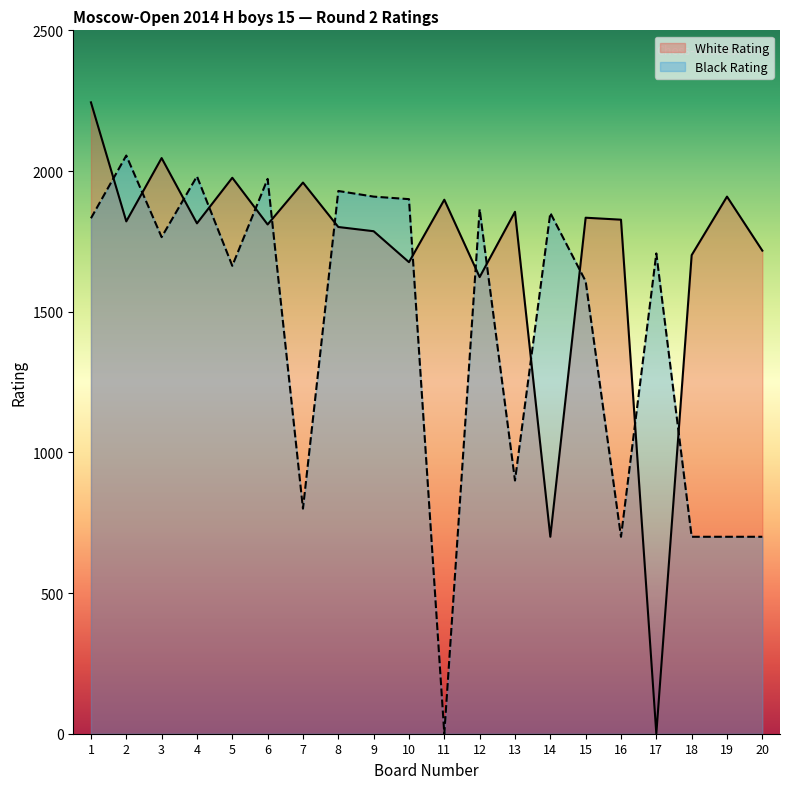

Reading right to left, what are all the values shown in this chart?

White Rating: 20=1717	19=1909	18=1701	17=0	16=1827	15=1834	14=700	13=1855	12=1623	11=1898	10=1676	9=1786	8=1801	7=1959	6=1810	5=1976	4=1814	3=2046	2=1821	1=2244
Black Rating: 20=700	19=700	18=700	17=1707	16=700	15=1608	14=1851	13=900	12=1864	11=0	10=1900	9=1909	8=1929	7=800	6=1972	5=1663	4=1981	3=1765	2=2055	1=1832